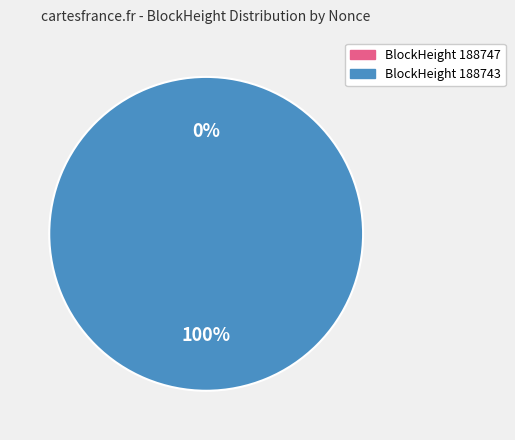

What is the largest slice in the pie chart?

188743